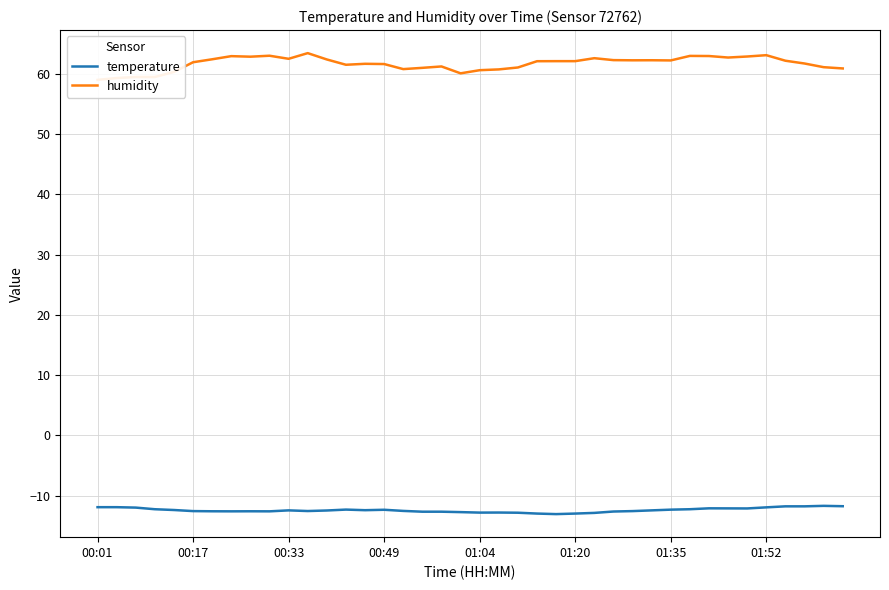

Is it true that temperature equals -12.8 at 21?

True